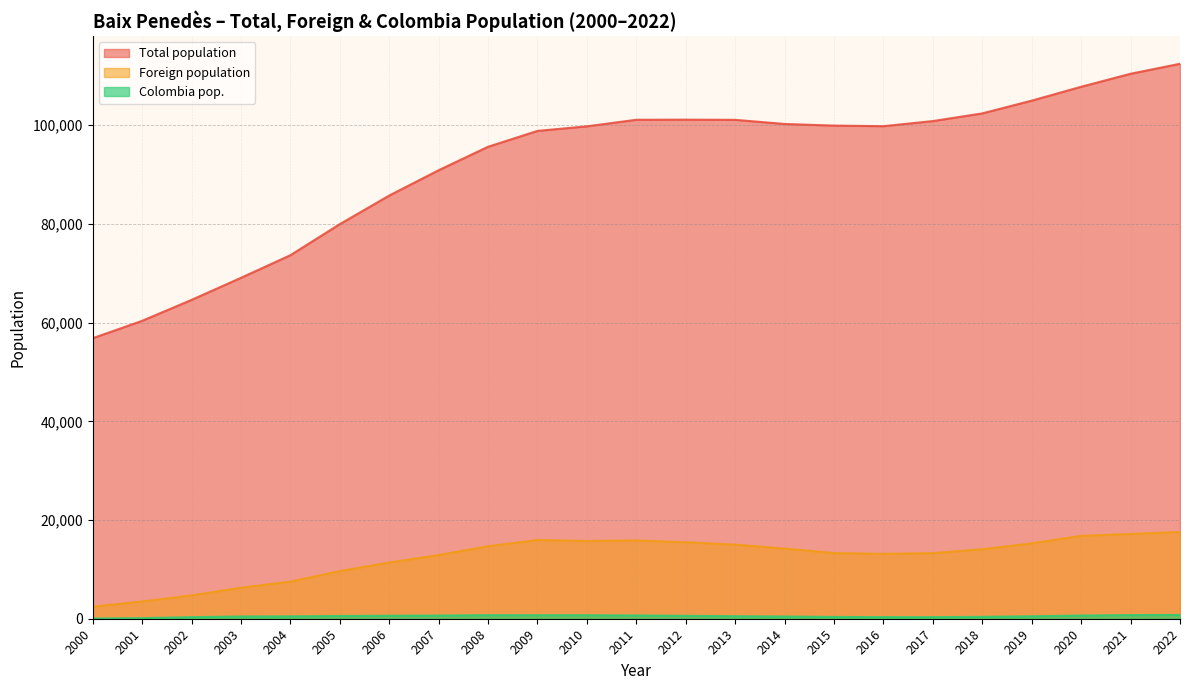

What is the approximate value of Total population at 2016?

99813